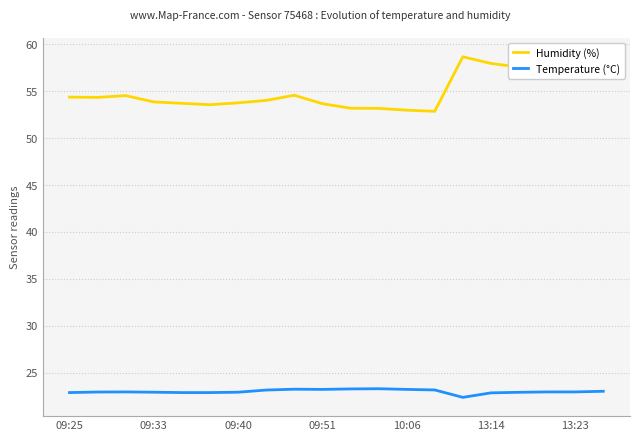

Rank the series by their average value, from lowest to highest.

Temperature (°C), Humidity (%)